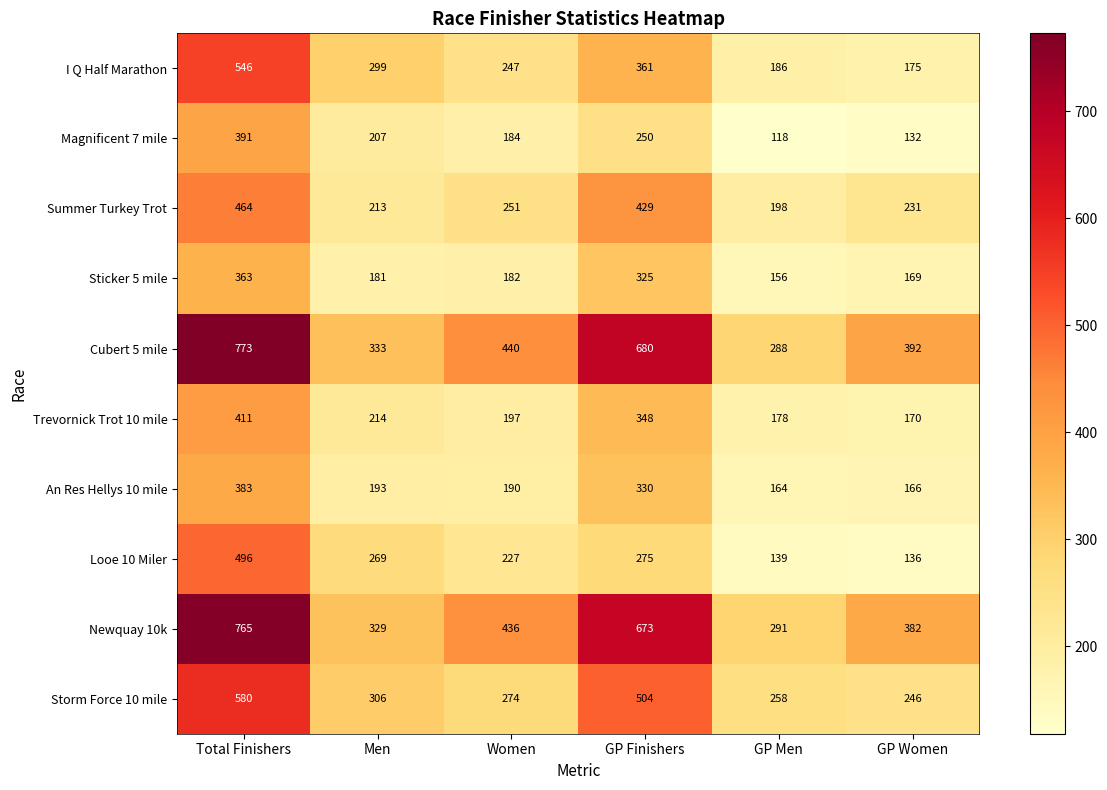

What is the average value of the Newquay 10k series?

479